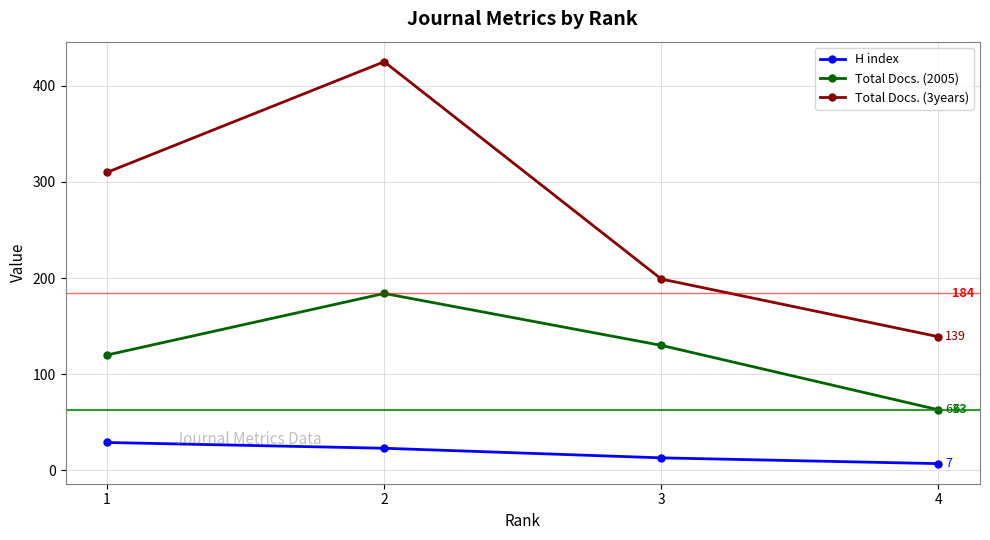

List the series in order of their peak value, lowest first.

H index, Total Docs. (2005), Total Docs. (3years)